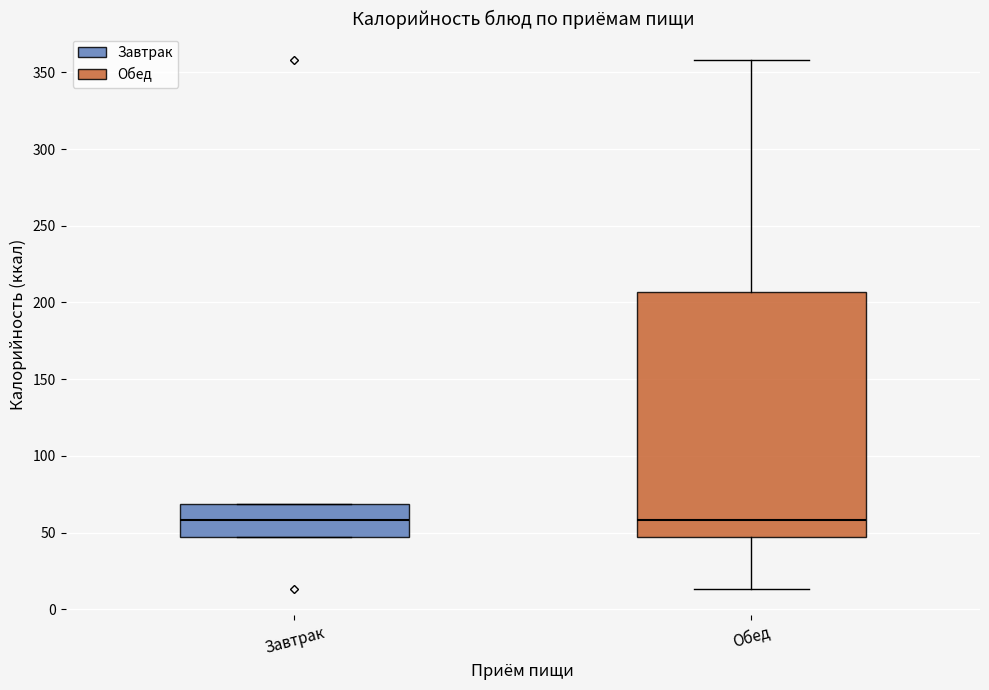

Reading left to right, transcribe this box plot: for each box, give where its median line is, the range the box spans, and where its two whiskers end, as read against the y-axis. The values are not printed on the chart, so give them approximately, as read against the axis.

Завтрак: median 60, box 45 to 70, whiskers 45 to 70
Обед: median 60, box 45 to 205, whiskers 15 to 360